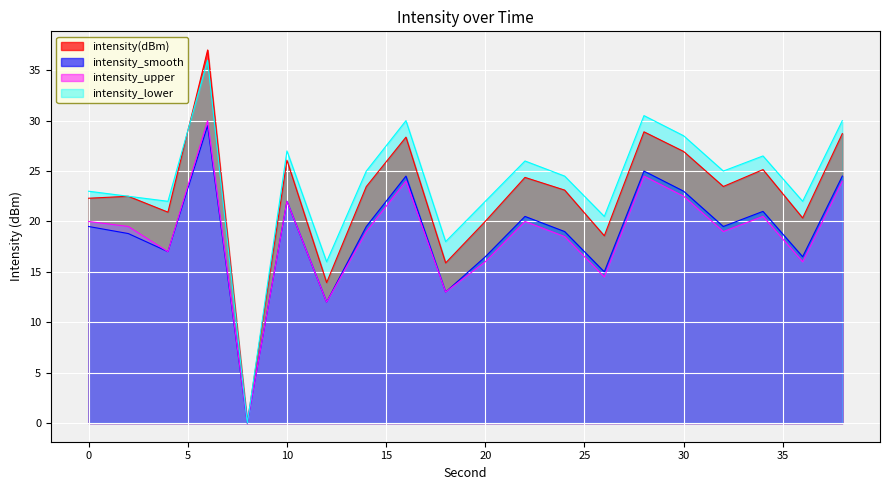

How many distinct data groups are displayed?

4